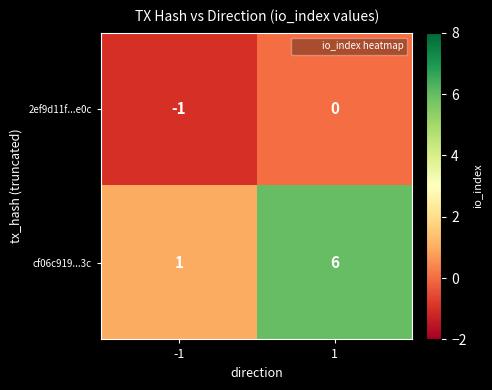

What is the difference between the maximum and minimum values in the cf06c919...3c series?

5